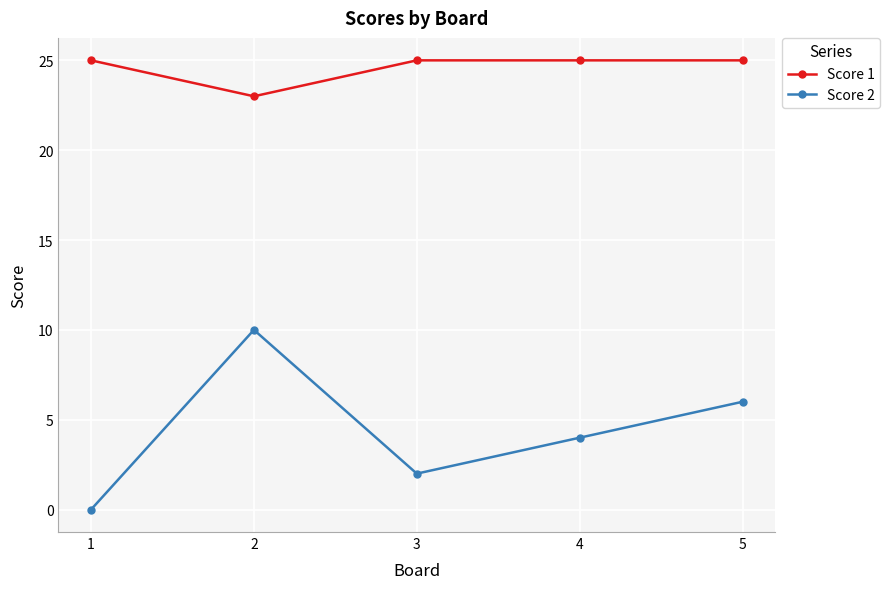

Reading left to right, what are all the values shown in this chart?

Score 1: 1=25	2=23	3=25	4=25	5=25
Score 2: 1=0	2=10	3=2	4=4	5=6